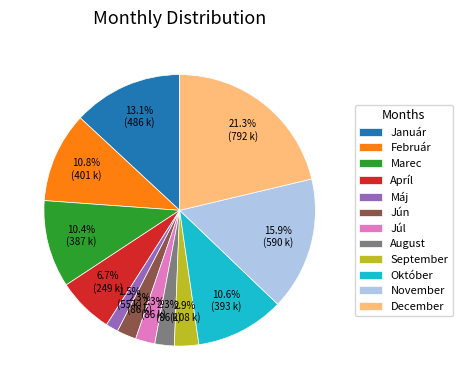

The Máj slice represents 11% of the pie. True or false?

False